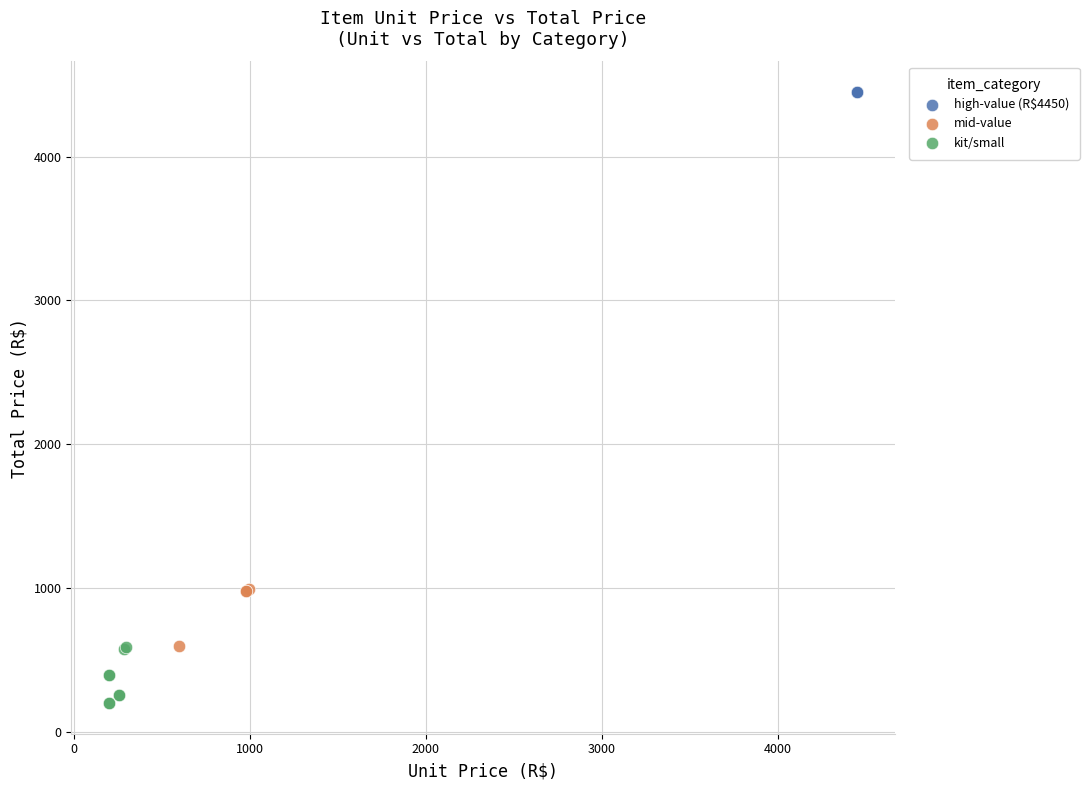

Which series reaches the minimum Y coordinate?

kit/small